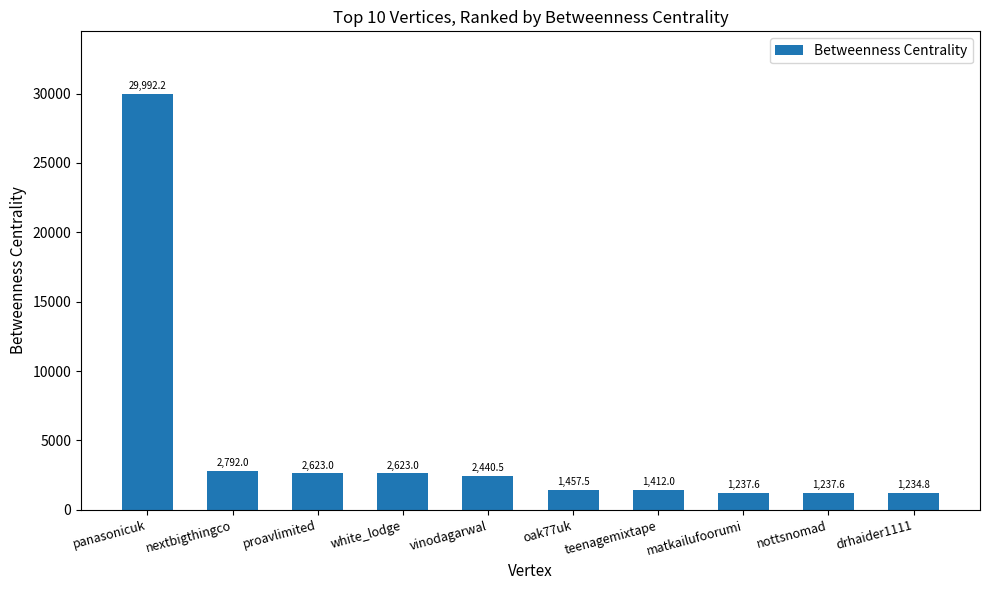

What is the change in value from panasonicuk to teenagemixtape?

-28580.2